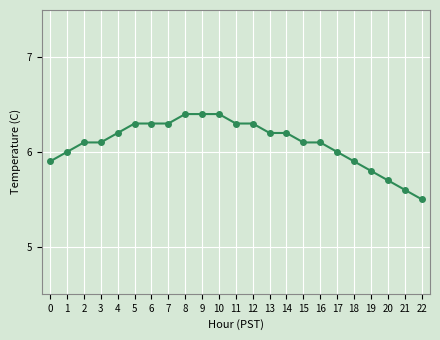

What is the smallest value displayed?

5.5